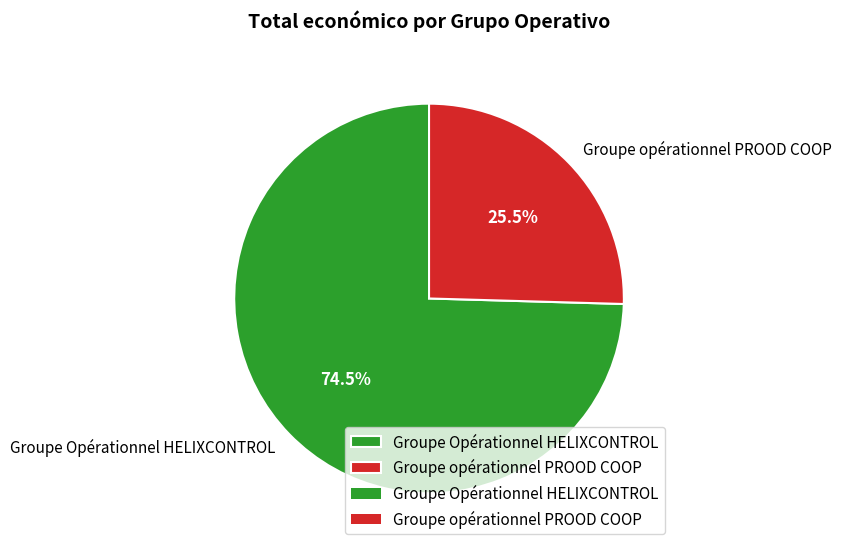

To the nearest percent, what is the difference between the Groupe opérationnel PROOD COOP and Groupe Opérationnel HELIXCONTROL slice percentages?

49%